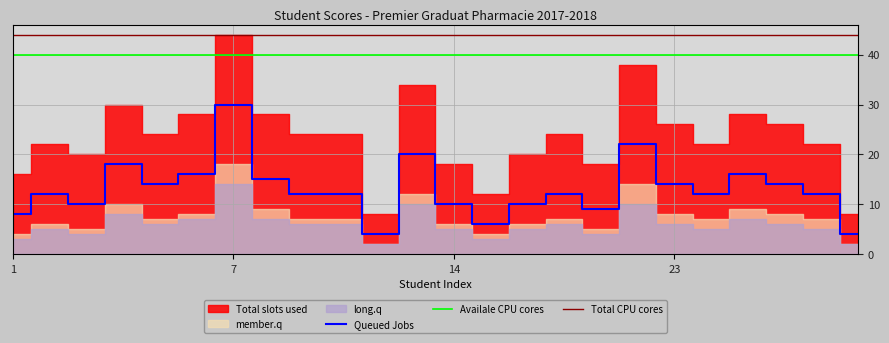

Between 2 and 3, which series saw the biggest shift?

Total slots used